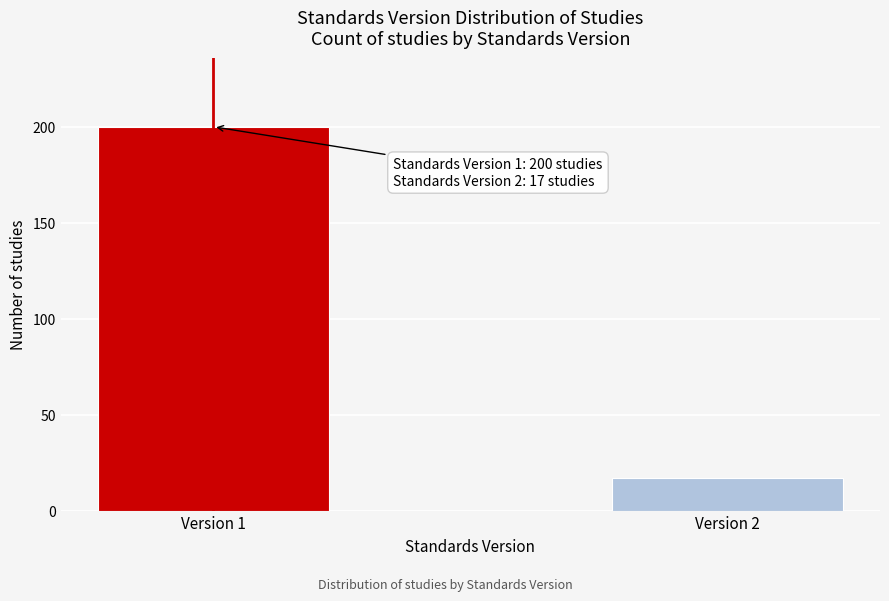

Reading left to right, what are all the values shown in this chart?

200	17